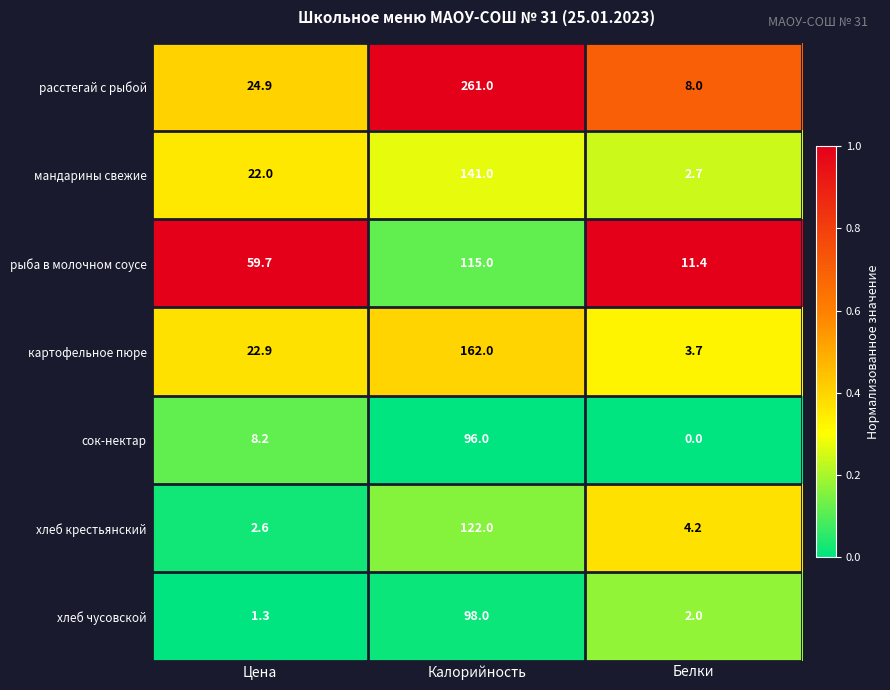

Reading right to left, what are all the values shown in this chart?

расстегай с рыбой: Белки=8.0	Калорийность=261.0	Цена=24.9
мандарины свежие: Белки=2.7	Калорийность=141.0	Цена=22.0
рыба в молочном соусе: Белки=11.4	Калорийность=115.0	Цена=59.7
картофельное пюре: Белки=3.7	Калорийность=162.0	Цена=22.9
сок-нектар: Белки=0.0	Калорийность=96.0	Цена=8.2
хлеб крестьянский: Белки=4.2	Калорийность=122.0	Цена=2.6
хлеб чусовской: Белки=2.0	Калорийность=98.0	Цена=1.3